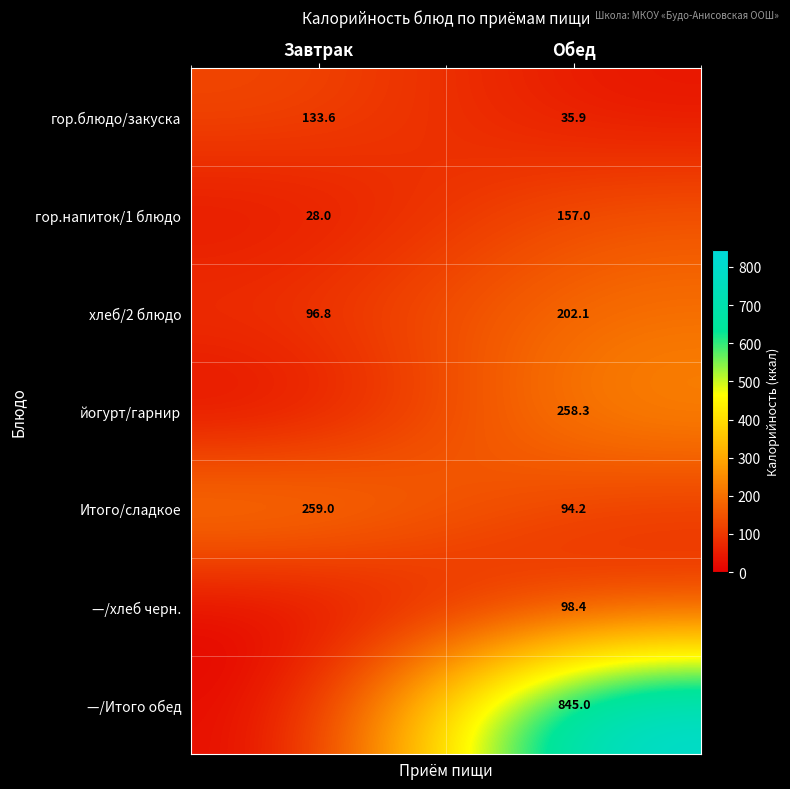

Which category has the lowest value in the гор.блюдо/закуска series?

Обед